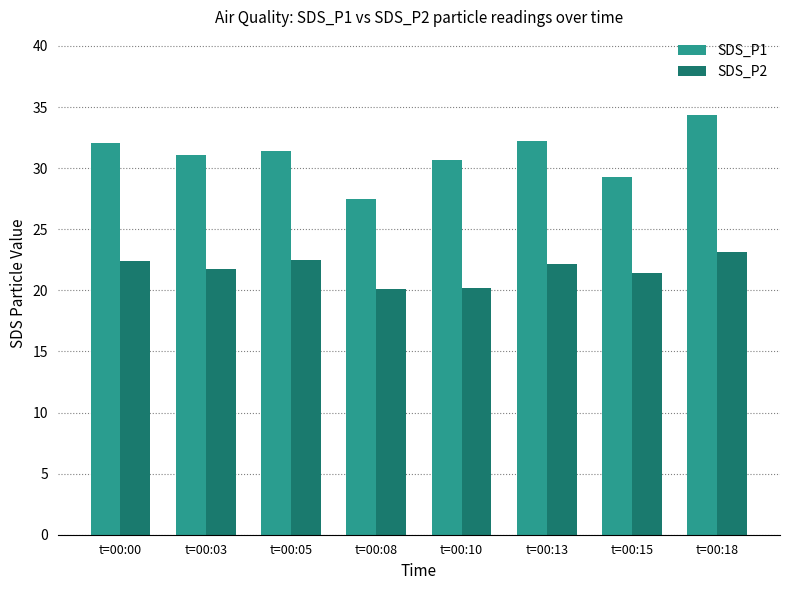

Is it true that SDS_P1 equals 29.3 at t=00:15?

True